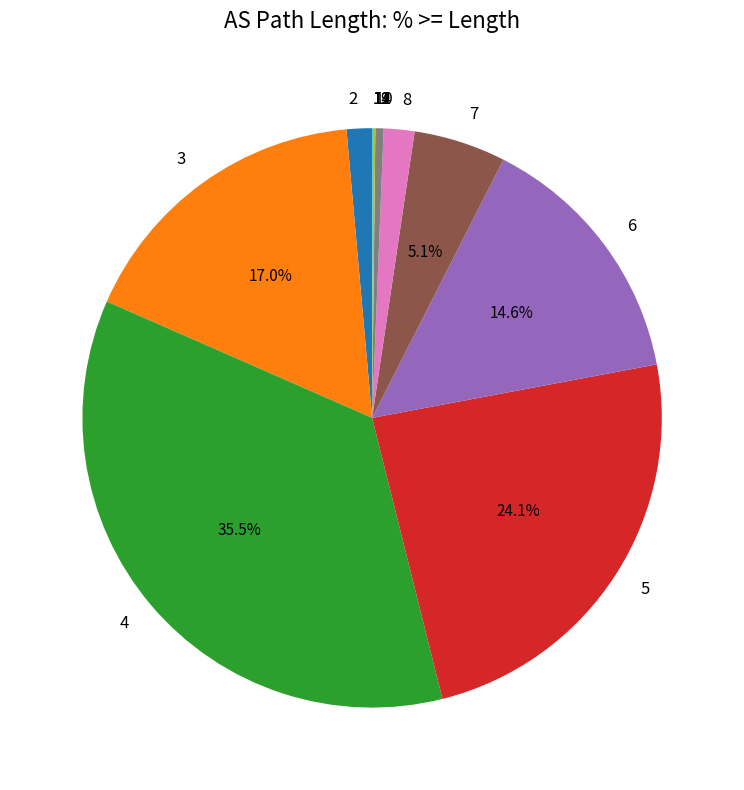

Is there any slice that represents more than half of the pie?

No